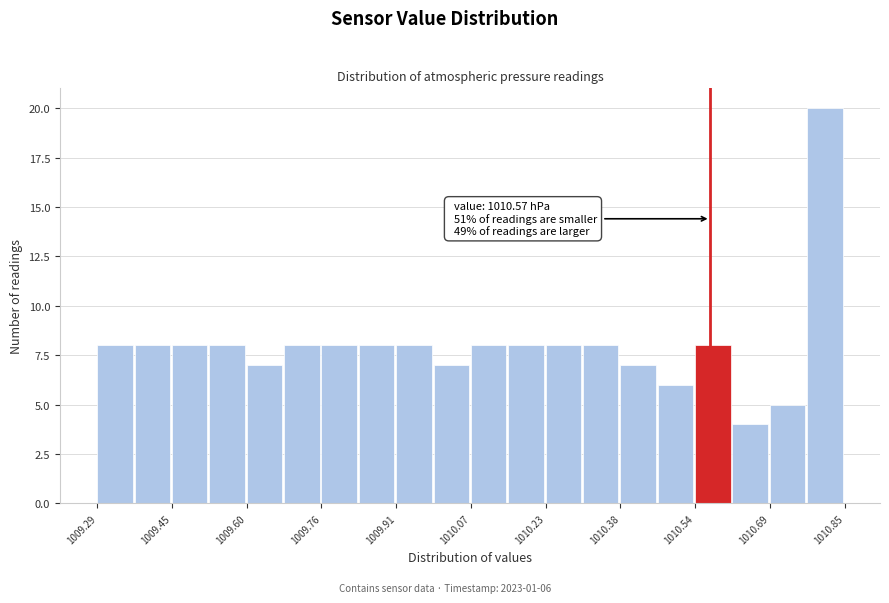

Read against the x-axis, roughly where is the centre of the tallest bar?

1010.80